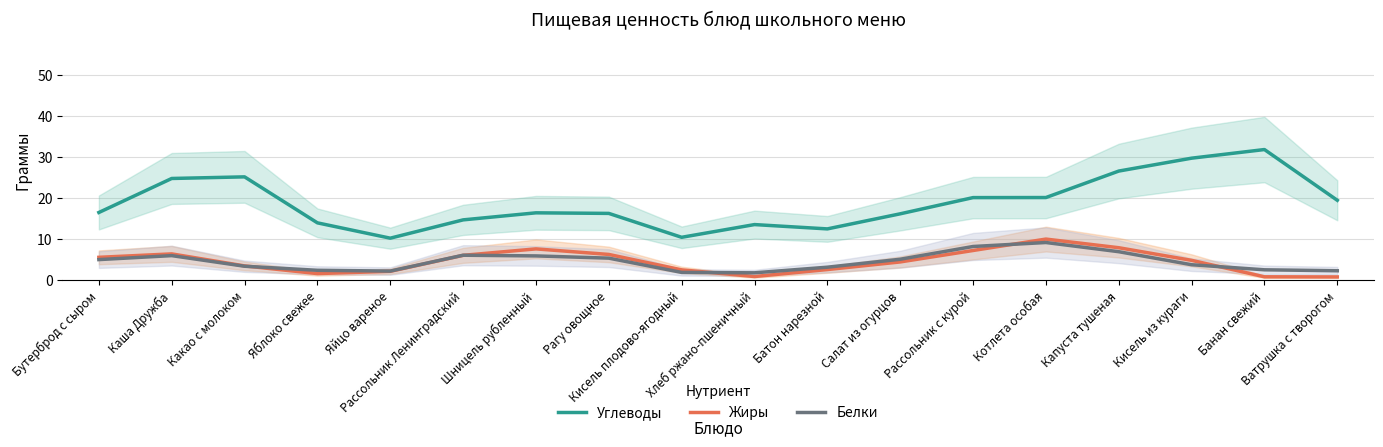

What is the average value of the Углеводы series?

18.8